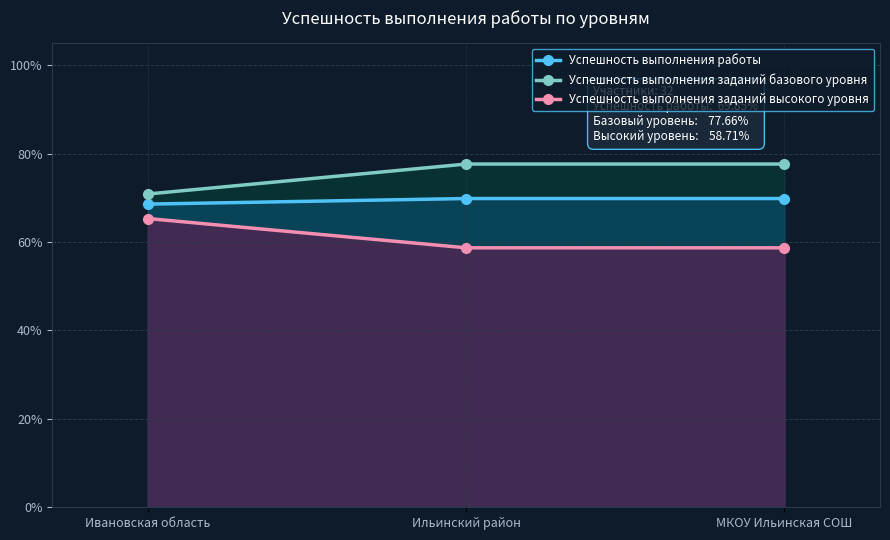

What value does the Успешность выполнения работы series have at МКОУ Ильинская СОШ?

0.7